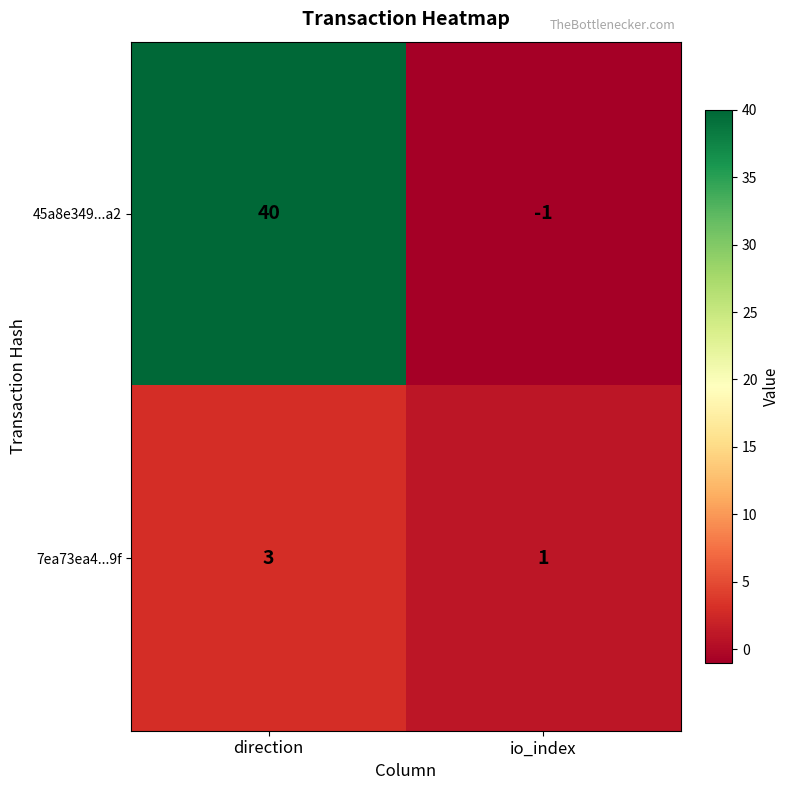

What is the difference between the 45a8e349...a2 values at direction and io_index?

41